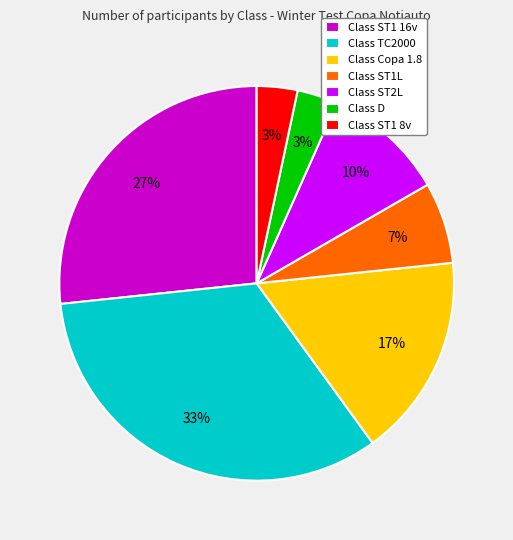

To the nearest percent, what percentage of the pie is Class ST1 8v?

3%